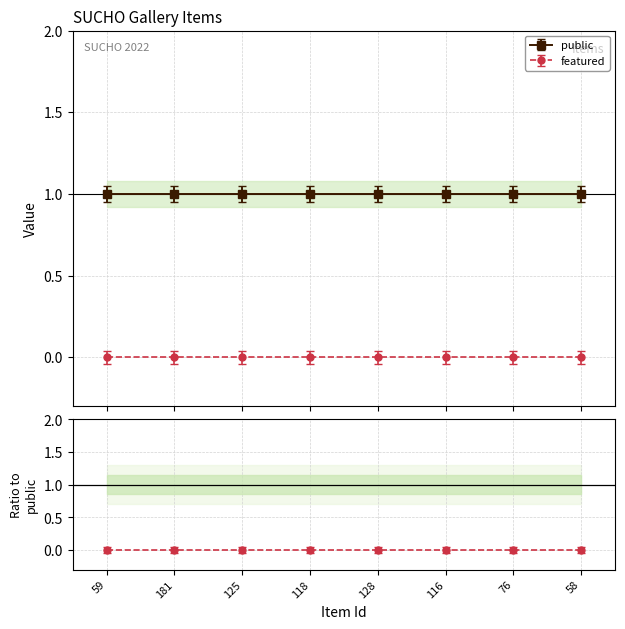

How many lines are shown in the chart?

2